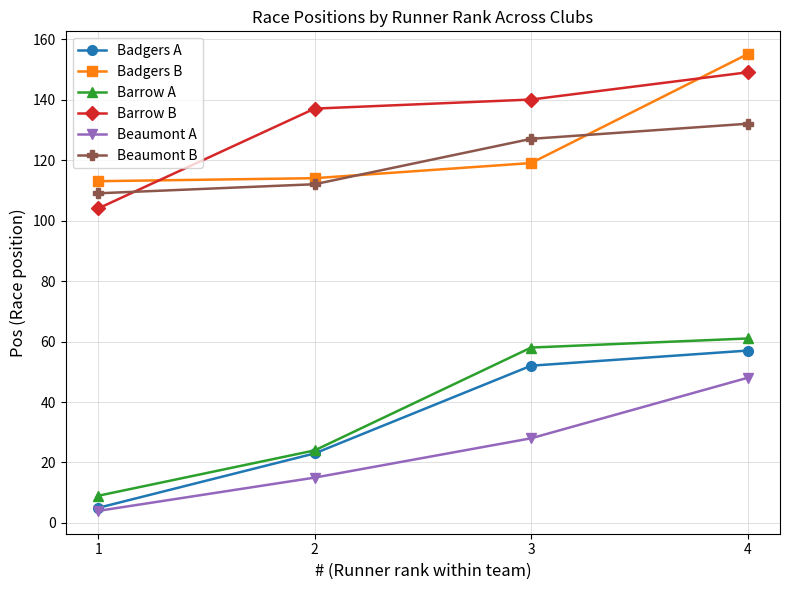

Does the chart display data point markers on the line(s)?

Yes